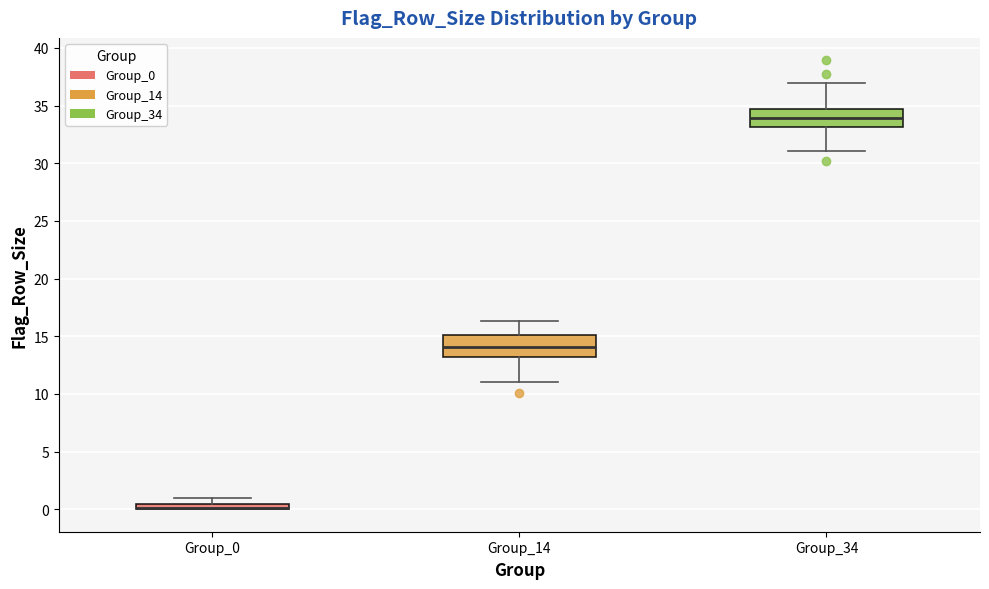

Where is the upper edge of the box for Group_14 on the y-axis? The values are not printed on the chart, so give them approximately, as read against the axis.

15.0